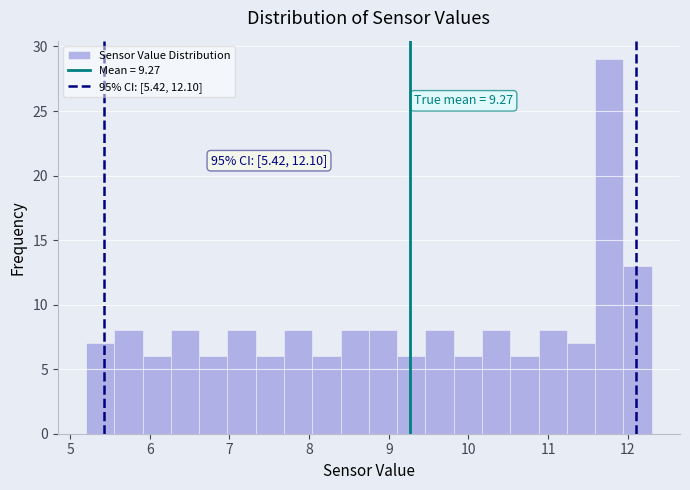

Read against the x-axis, roughly where is the centre of the tallest bar?

11.8